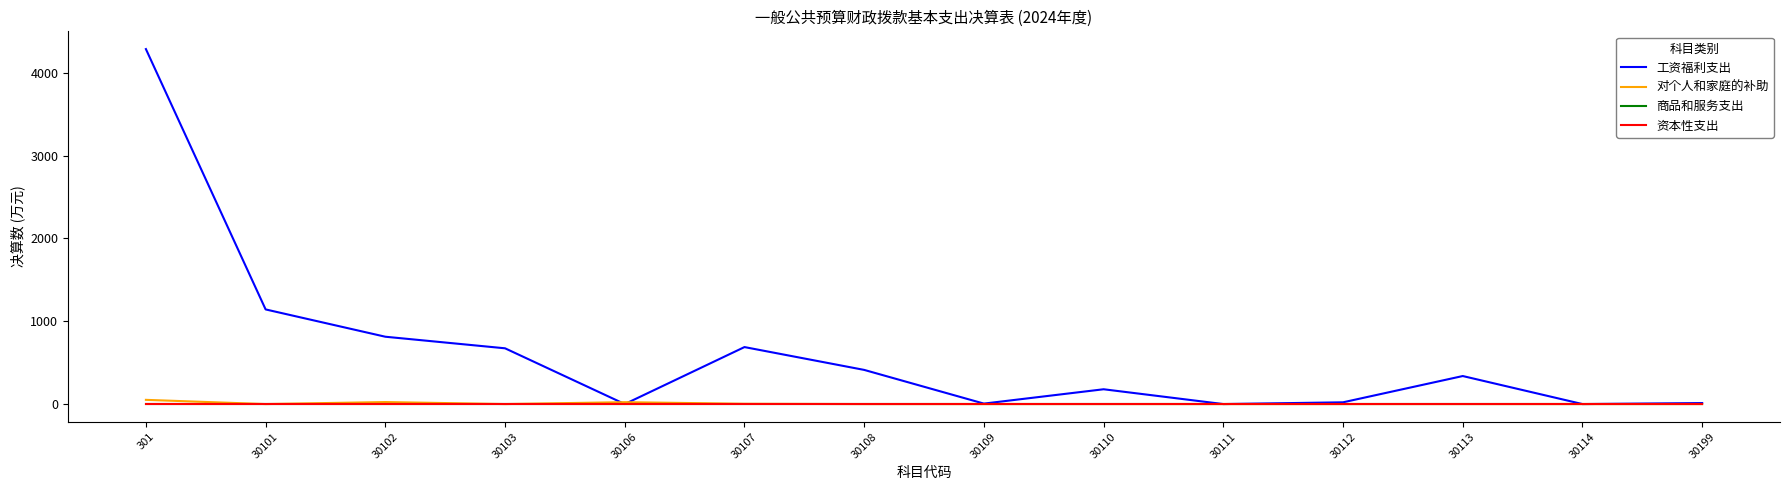

Does the chart have visible grid lines?

No